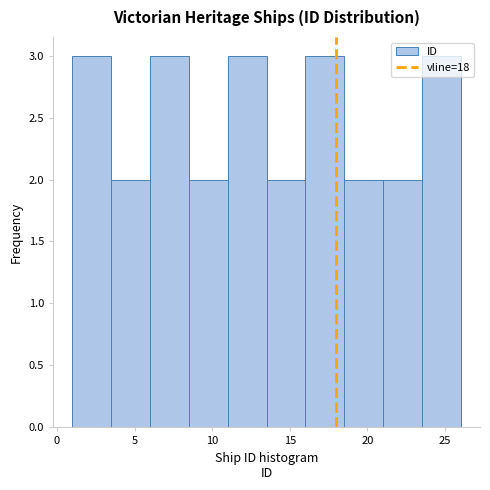

Reading left to right, list every bar in this chart as the range it spans on the x-axis followed by its height. The values are not printed on the chart, so give them approximately, as read against the axis.

1.0 to 3.5: 3
3.5 to 6.0: 2
6.0 to 8.5: 3
8.5 to 11.0: 2
11.0 to 13.5: 3
13.5 to 16.0: 2
16.0 to 18.5: 3
18.5 to 21.0: 2
21.0 to 23.5: 2
23.5 to 26.0: 3